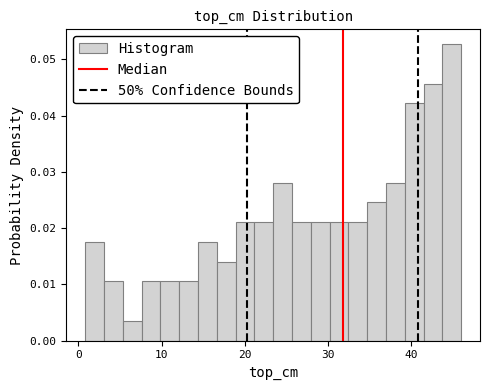

Read against the x-axis, roughly where is the centre of the tallest bar?

45